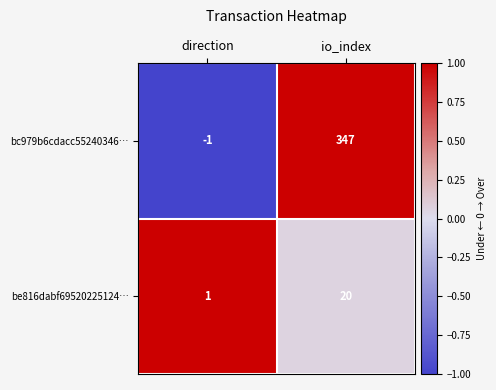

Which series has the largest range (max minus min)?

bc979b6cdacc55240346…